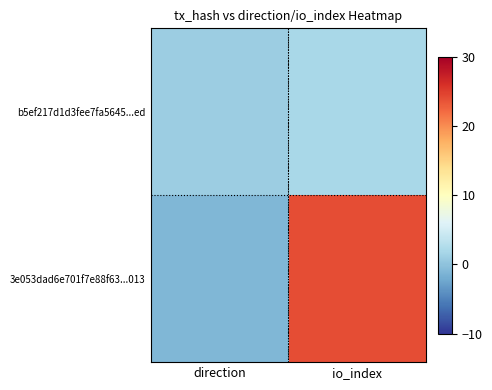

Reading left to right, extract all data points from this chart.

3e053dad6e701f7e88f63...013: direction=-1	io_index=24
b5ef217d1d3fee7fa5645...ed: direction=1	io_index=2